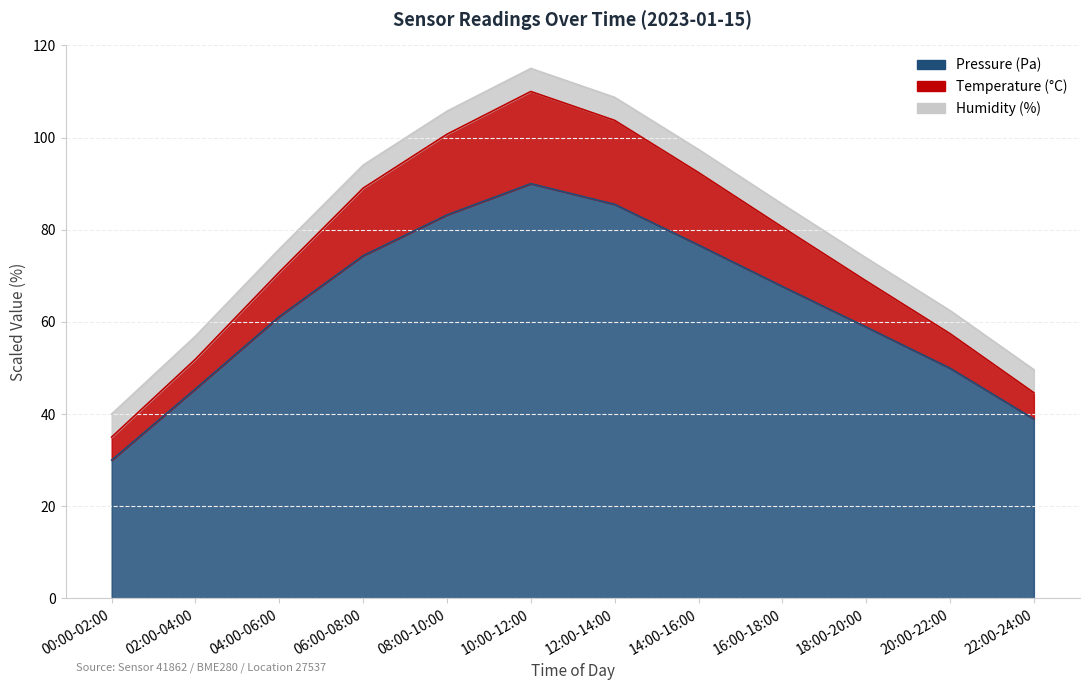

How many values in the temperature series are below 80?

6